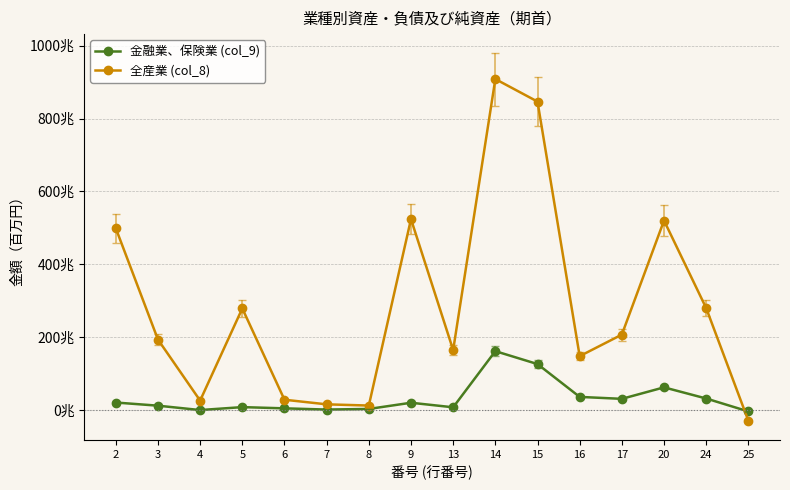

What is the value of the 金融業、保険業 (col_9) point at the 5th from the left?

4951164